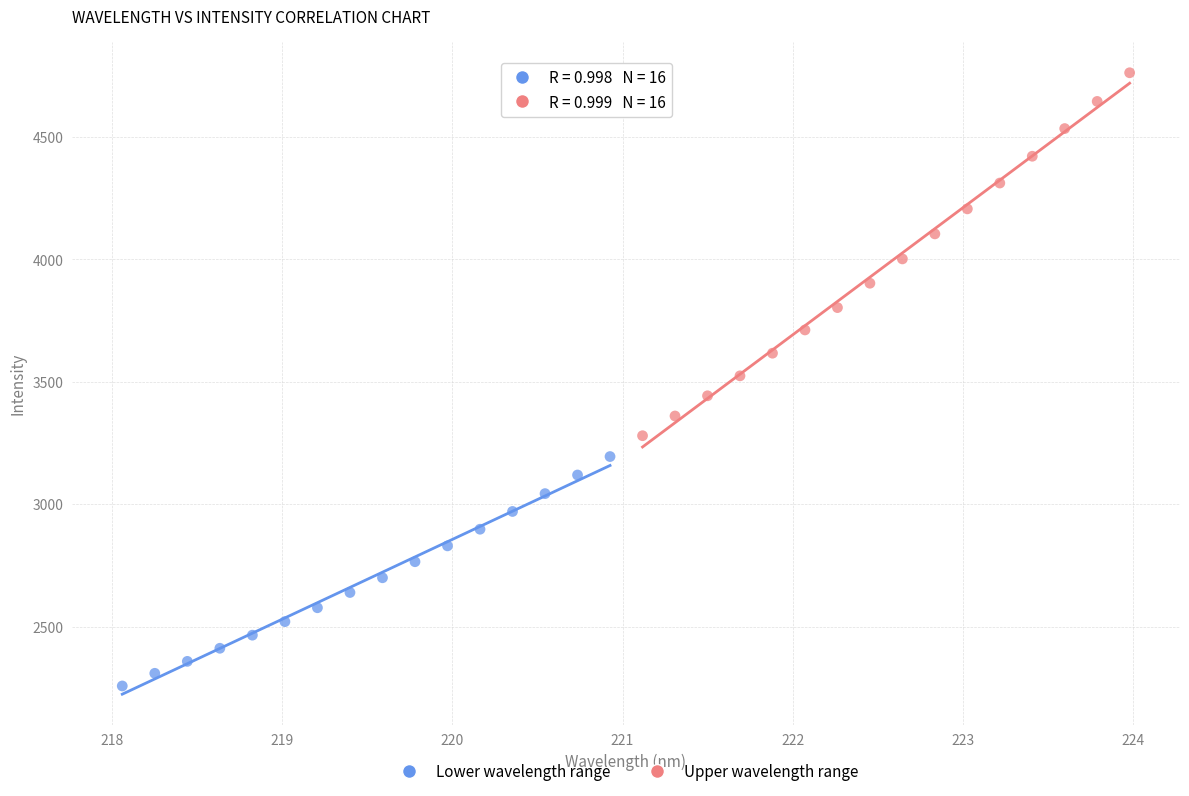

Which series reaches the maximum Y coordinate?

Upper wavelength range